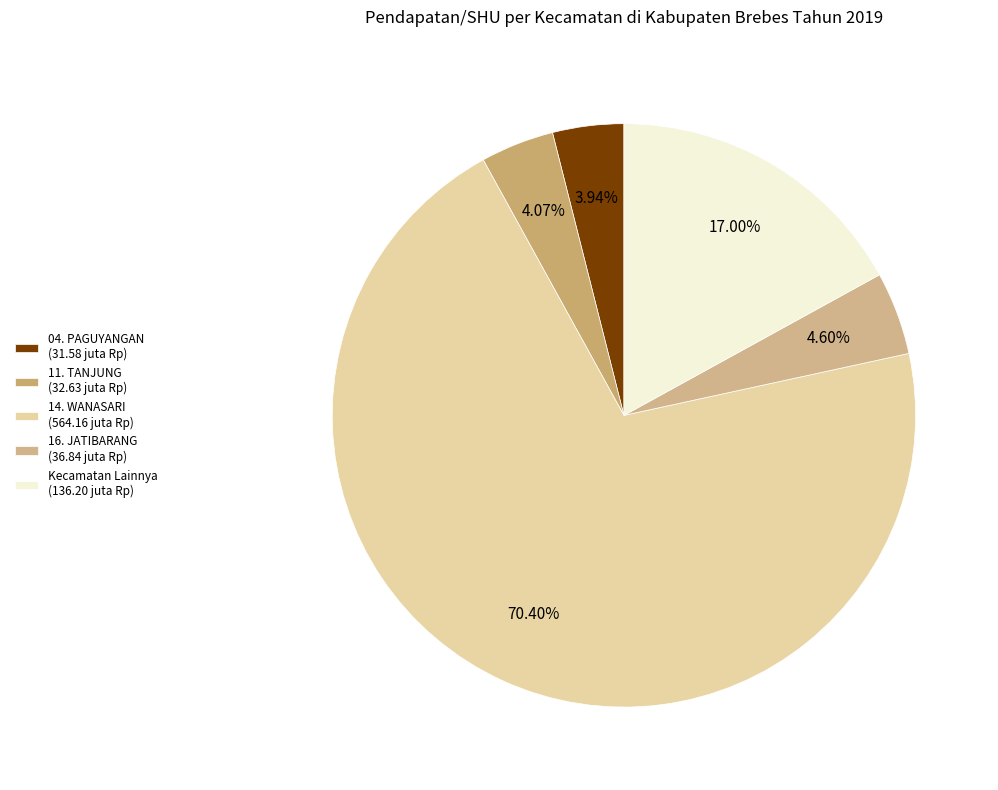

Is there any slice that represents more than half of the pie?

Yes